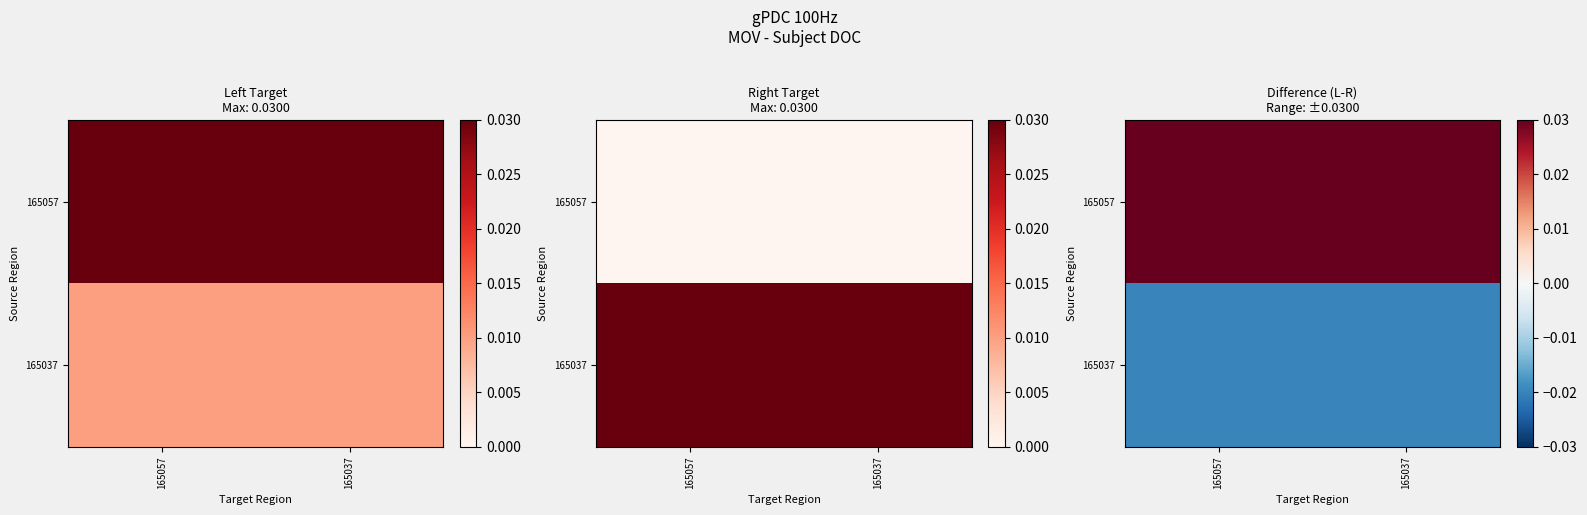

The 165037 series shows -0.0 at 165037. True or false?

True